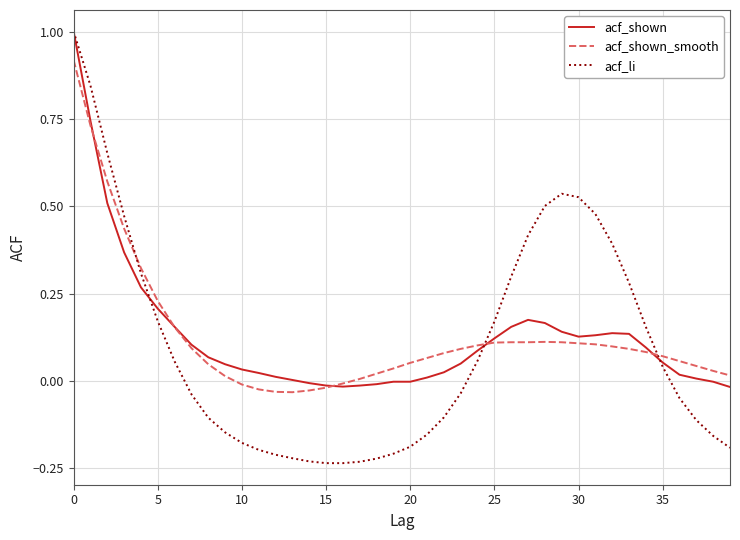

What is the maximum value shown in the chart?

1.0